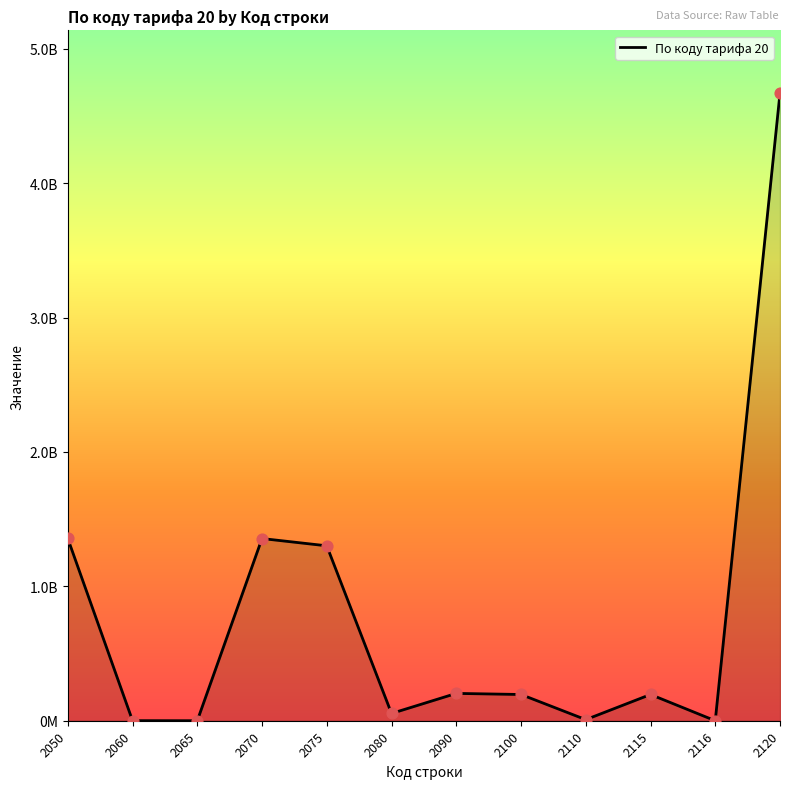

Which has a higher value, 2080 or 2065?

2080